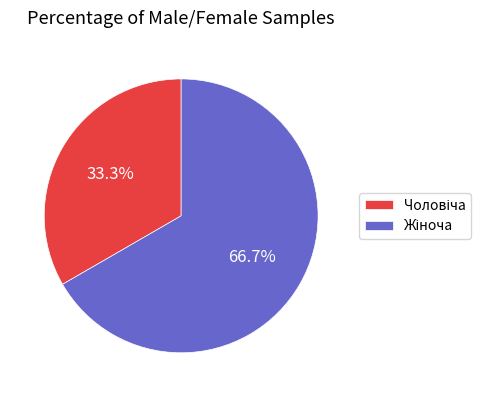

To the nearest percent, what is the average slice percentage?

50%